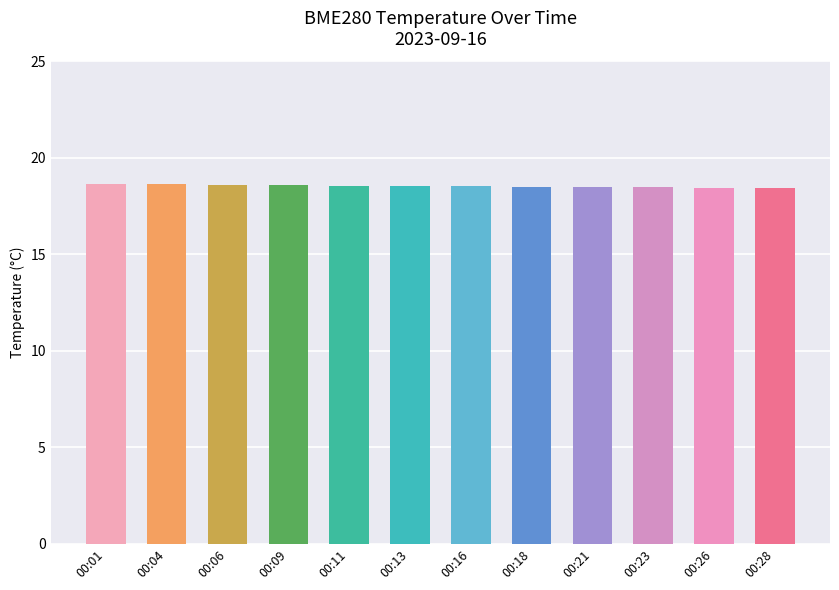

Count the values in the range 18 to 19.

12